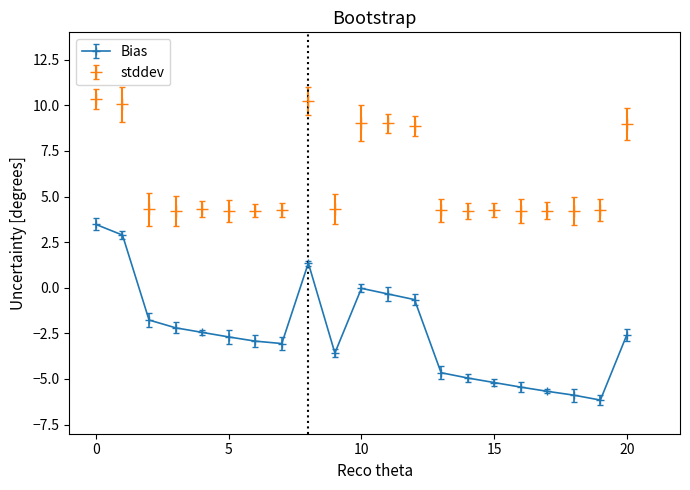

What is the smallest value displayed?

-6.2